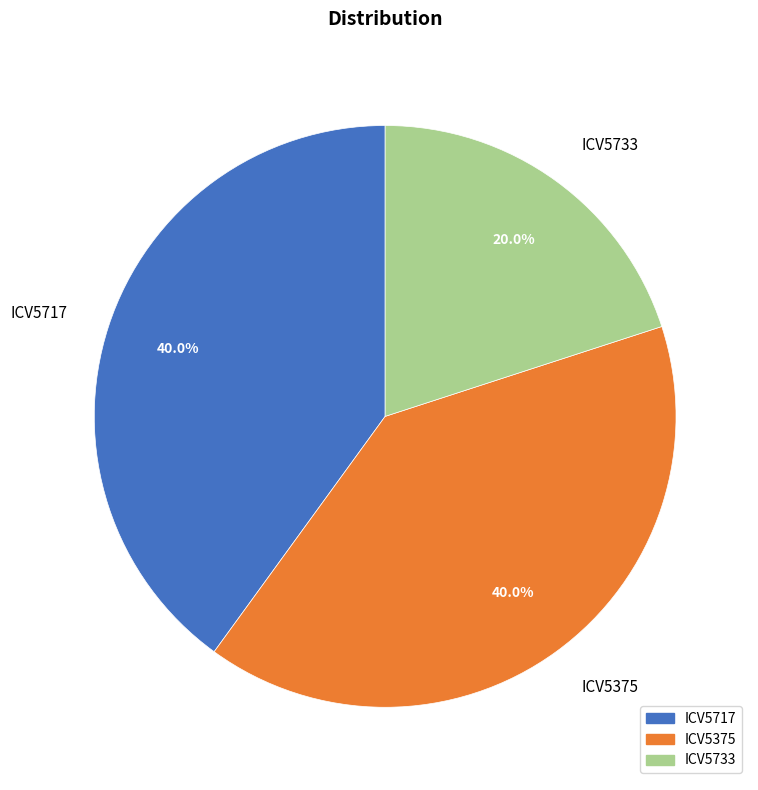

Is it true that ICV5717 is 40% of the pie?

True